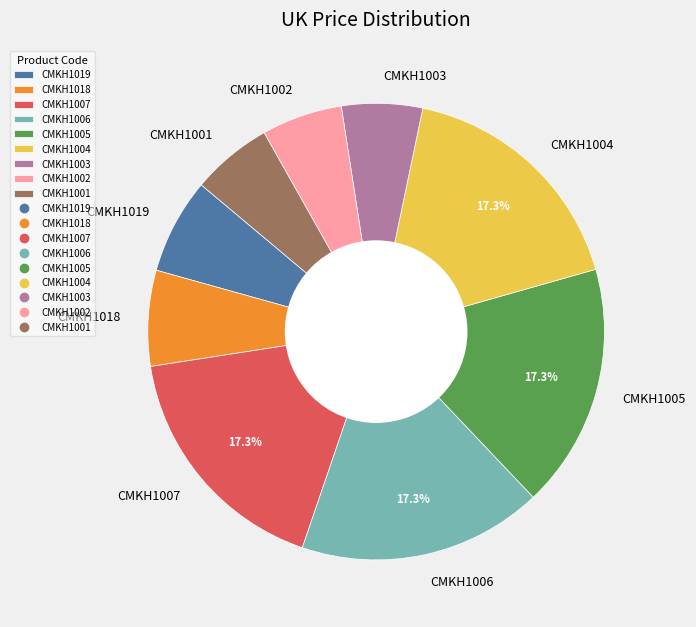

To the nearest percent, what percentage of the pie is CMKH1006?

17%